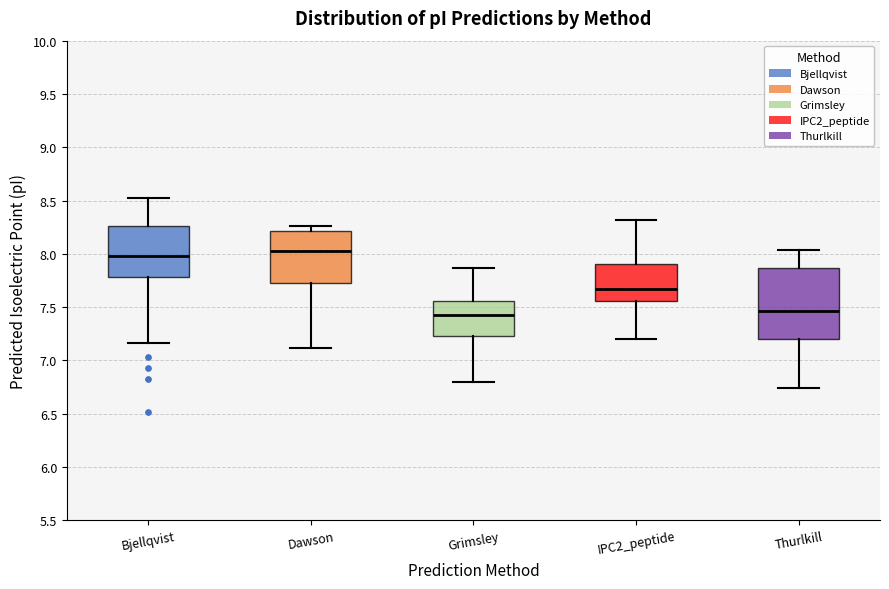

Reading left to right, read every box against the y-axis: the position of its median line, the range the box covers, and the ends of its whiskers. The values are not printed on the chart, so give them approximately, as read against the axis.

Bjellqvist: median 8.00, box 7.80 to 8.25, whiskers 7.15 to 8.50
Dawson: median 8.00, box 7.75 to 8.20, whiskers 7.10 to 8.25
Grimsley: median 7.40, box 7.25 to 7.55, whiskers 6.80 to 7.85
IPC2_peptide: median 7.65, box 7.55 to 7.90, whiskers 7.20 to 8.30
Thurlkill: median 7.45, box 7.20 to 7.85, whiskers 6.75 to 8.05